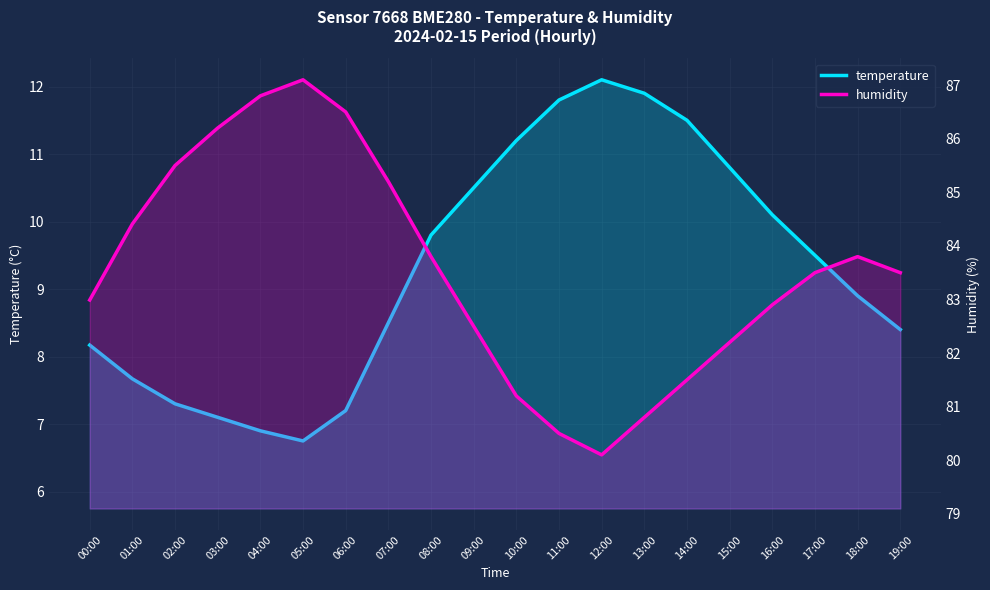

Rank the categories by temperature value from highest to lowest.

12:00, 13:00, 11:00, 14:00, 10:00, 15:00, 09:00, 16:00, 08:00, 17:00, 18:00, 07:00, 19:00, 00:00, 01:00, 02:00, 06:00, 03:00, 04:00, 05:00